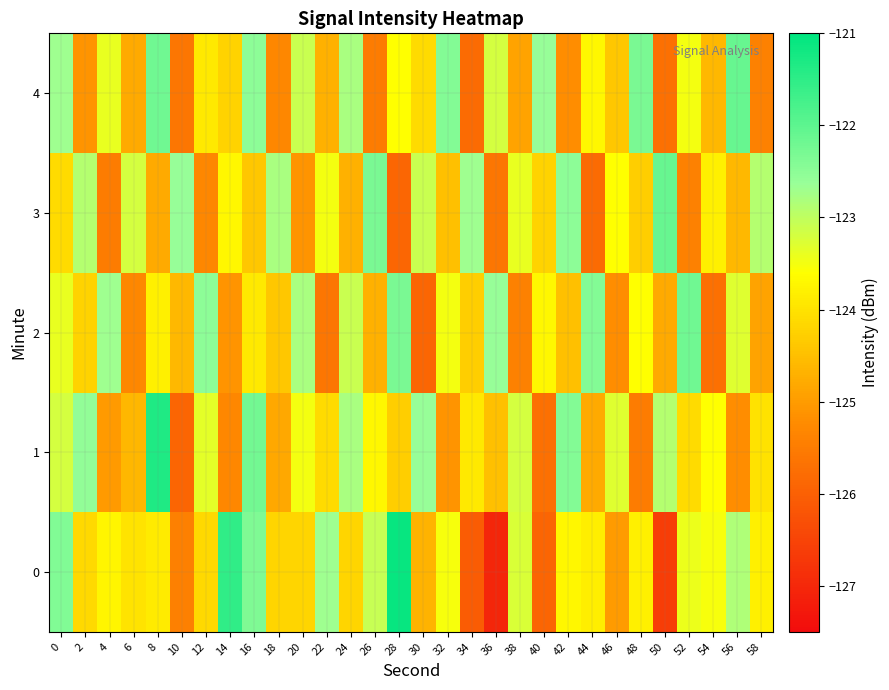

Reading left to right, transcribe all the data shown in this chart.

0: 0=-122.4	2=-124.1	4=-123.7	6=-124.0	8=-123.9	10=-125.4	12=-124.1	14=-121.5	16=-122.4	18=-124.2	20=-124.2	22=-122.7	24=-124.2	26=-123.1	28=-121.1	30=-124.7	32=-123.5	34=-126.1	36=-127.0	38=-123.3	40=-125.9	42=-123.7	44=-123.8	46=-125.0	48=-123.8	50=-126.6	52=-123.4	54=-123.5	56=-122.8	58=-123.8
1: 0=-123.2	2=-122.6	4=-125.0	6=-124.6	8=-121.4	10=-125.9	12=-123.3	14=-125.3	16=-122.2	18=-124.8	20=-123.5	22=-124.1	24=-122.8	26=-123.7	28=-124.3	30=-122.6	32=-125.1	34=-123.9	36=-124.5	38=-123.2	40=-125.7	42=-122.4	44=-124.8	46=-123.3	48=-125.5	50=-122.9	52=-124.1	54=-123.6	56=-125.2	58=-124.0
2: 0=-123.4	2=-124.2	4=-122.7	6=-125.3	8=-123.8	10=-124.6	12=-122.5	14=-125.1	16=-123.9	18=-124.4	20=-122.8	22=-125.6	24=-123.1	26=-124.7	28=-122.3	30=-125.9	32=-123.5	34=-124.3	36=-122.6	38=-125.4	40=-123.7	42=-124.5	44=-122.4	46=-125.2	48=-123.6	50=-124.8	52=-122.2	54=-125.7	56=-123.3	58=-124.9
3: 0=-124.1	2=-122.9	4=-125.5	6=-123.2	8=-124.8	10=-122.6	12=-125.3	14=-123.7	16=-124.4	18=-122.8	20=-125.1	22=-123.5	24=-124.7	26=-122.3	28=-125.9	30=-123.1	32=-124.5	34=-122.7	36=-125.6	38=-123.4	40=-124.2	42=-122.5	44=-125.8	46=-123.6	48=-124.3	50=-122.1	52=-125.4	54=-123.8	56=-124.6	58=-122.9
4: 0=-122.7	2=-125.1	4=-123.4	6=-124.8	8=-122.2	10=-125.6	12=-123.9	14=-124.2	16=-122.5	18=-125.3	20=-123.1	22=-124.7	24=-122.8	26=-125.5	28=-123.6	30=-124.1	32=-122.4	34=-125.8	36=-123.2	38=-124.9	40=-122.6	42=-125.2	44=-123.7	46=-124.4	48=-122.3	50=-125.7	52=-123.5	54=-124.6	56=-122.1	58=-125.4